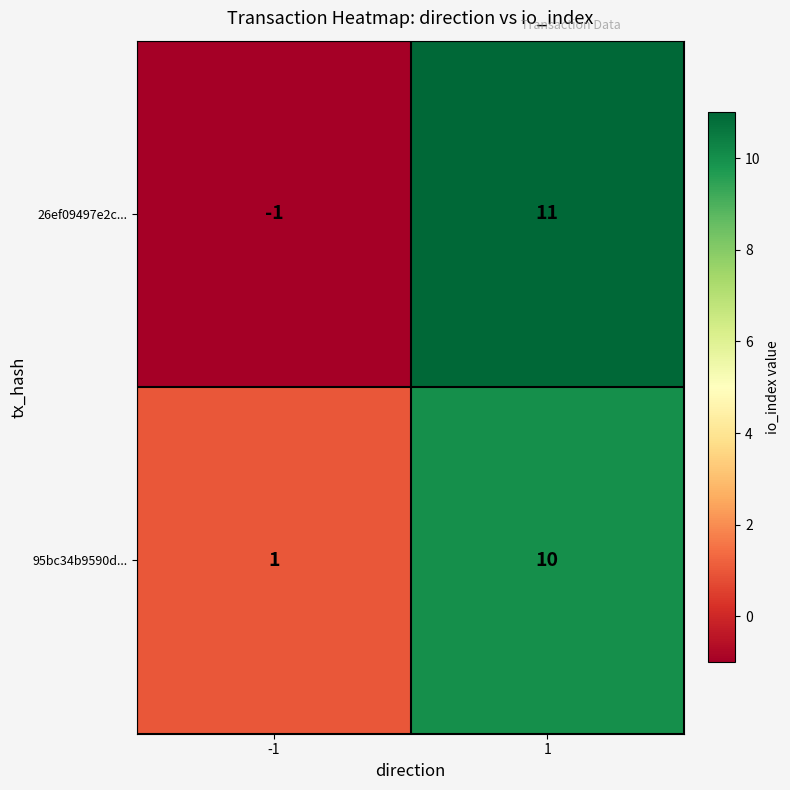

What is the difference between the 95bc34b9590d... values at -1 and 1?

9